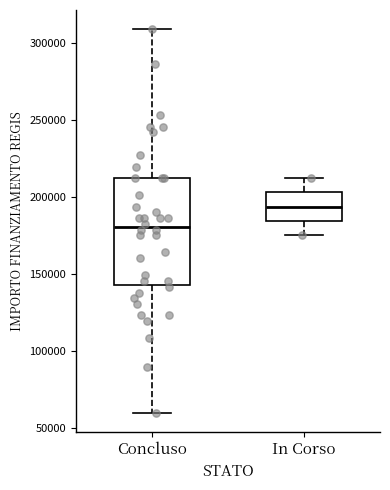

Which box is the tallest, from its lower edge to its upper edge?

Concluso